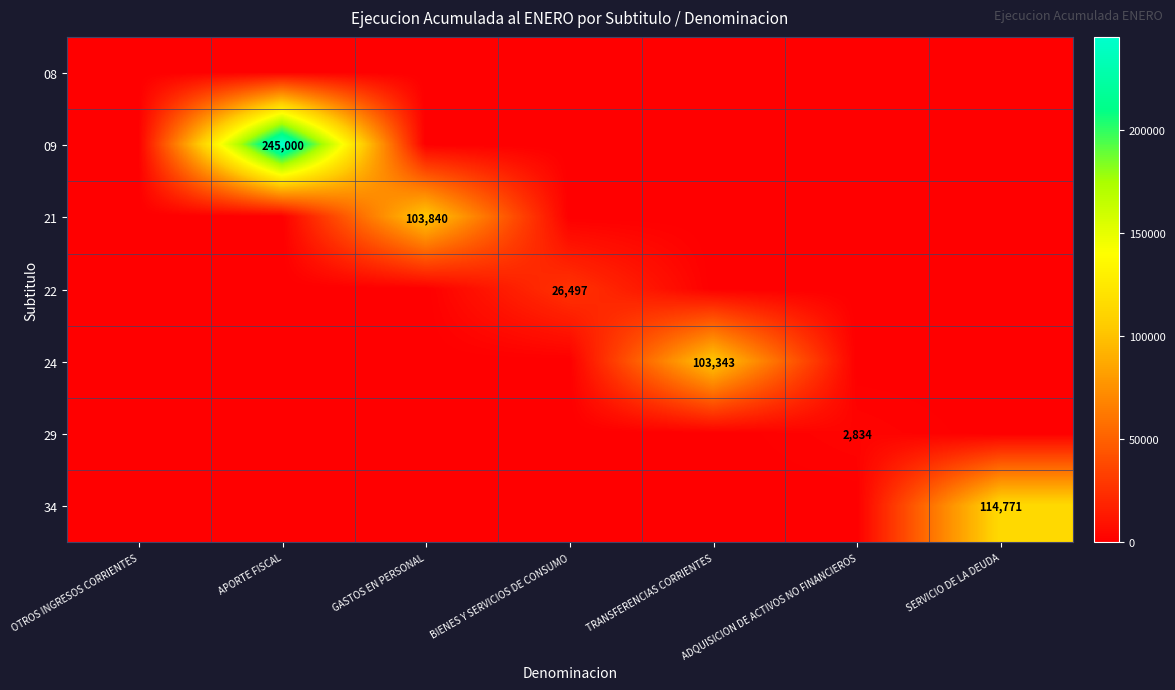

Is it true that 29 equals 2834 at ADQUISICION DE ACTIVOS NO FINANCIEROS?

True